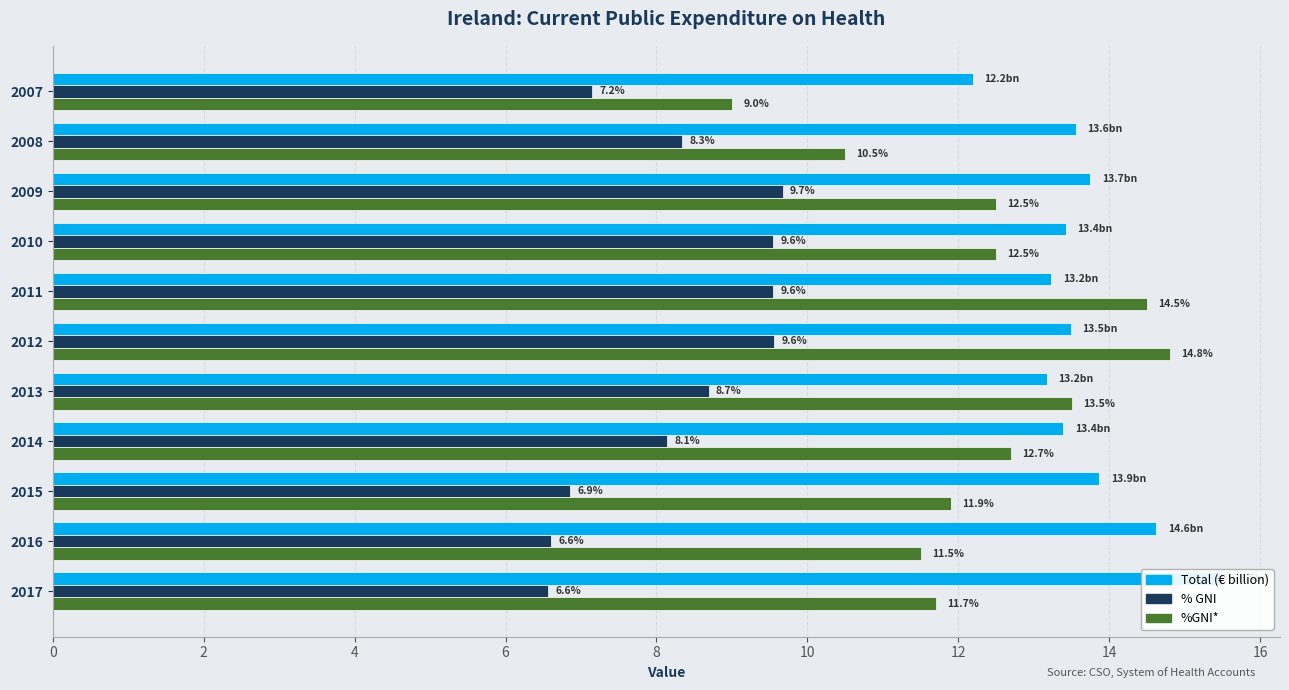

What is the label of the 4th bar from the right?

14